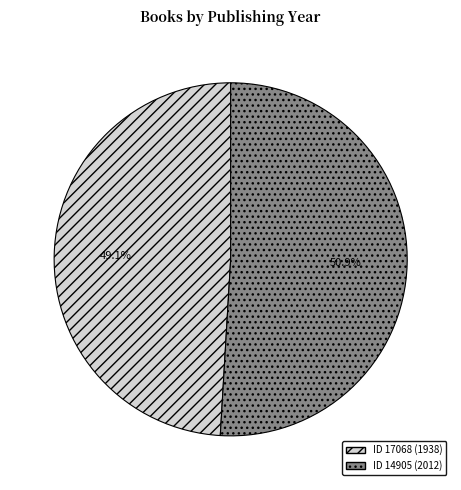

Does any single category account for the majority?

Yes